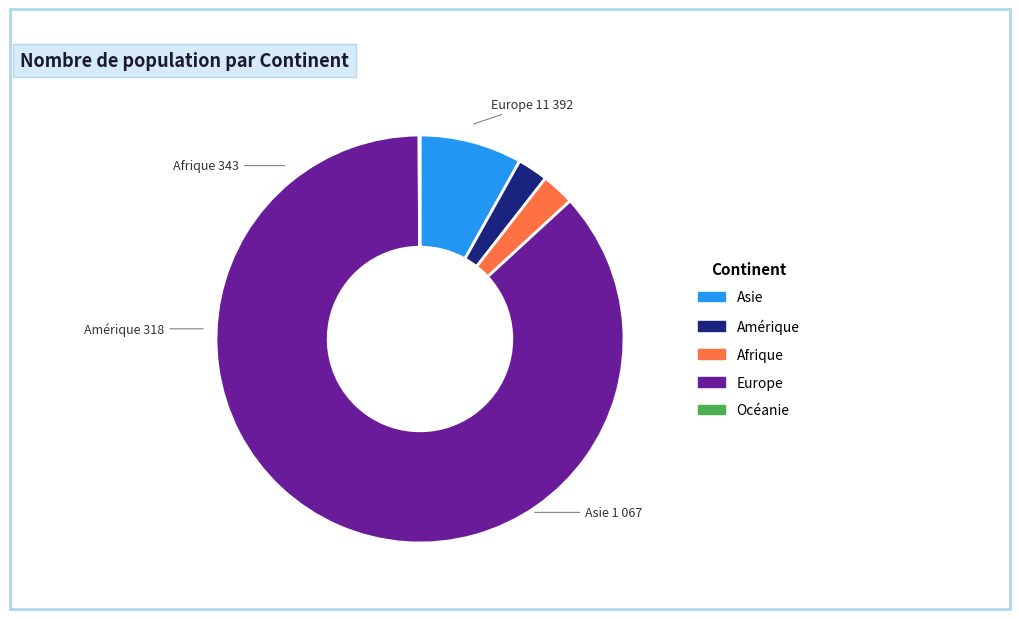

Between Amérique and Europe, which is larger?

Europe